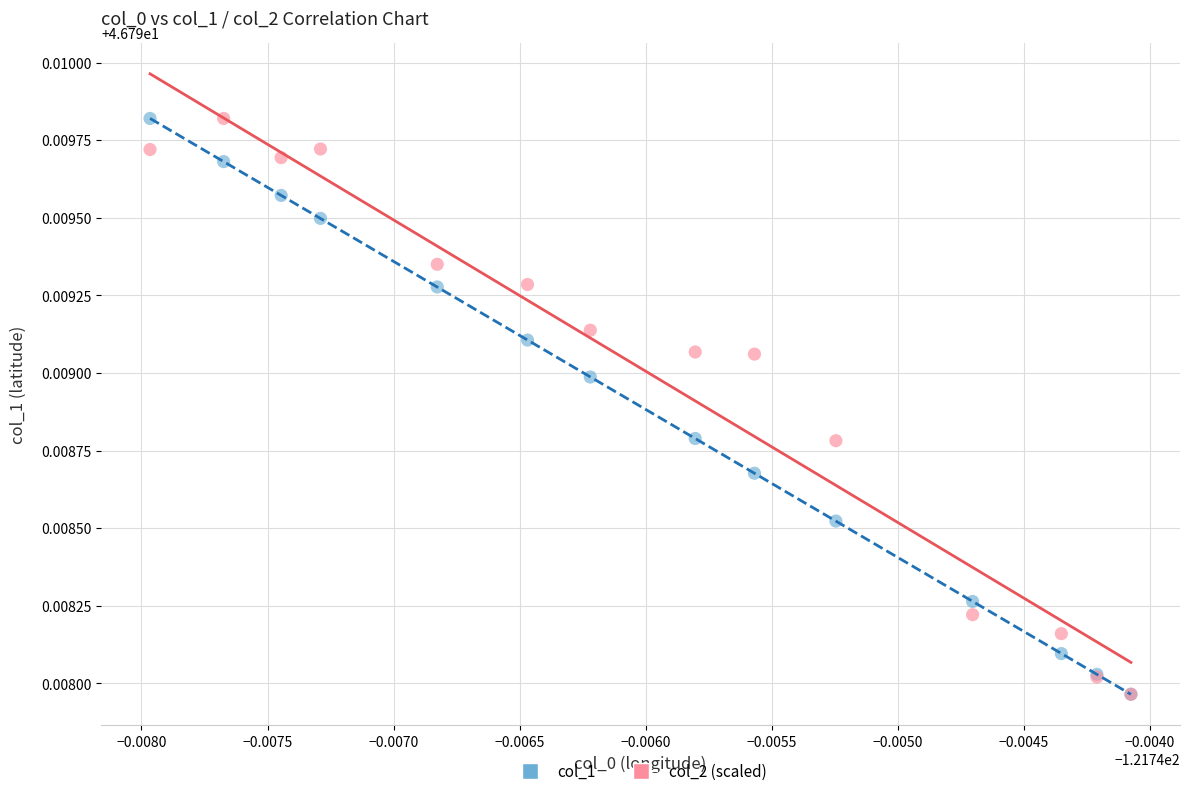

What are all the series names shown in the legend?

col_1, col_2 (scaled)